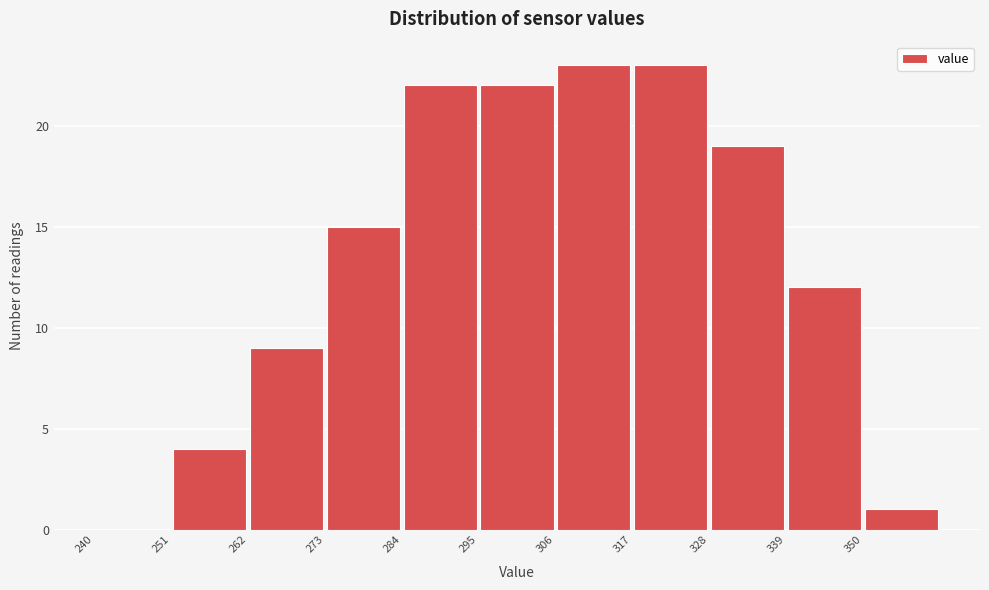

Reading left to right, transcribe this chart: for each bar, give the range it covers on the x-axis and its height. Neither the bar edges nor the heights are printed on the chart, so give them approximately, as read against the axes.

240 to 251: 0
251 to 262: 4
262 to 273: 9
273 to 284: 15
284 to 295: 22
295 to 306: 22
306 to 317: 23
317 to 328: 23
328 to 339: 19
339 to 350: 12
350 to 361: 1